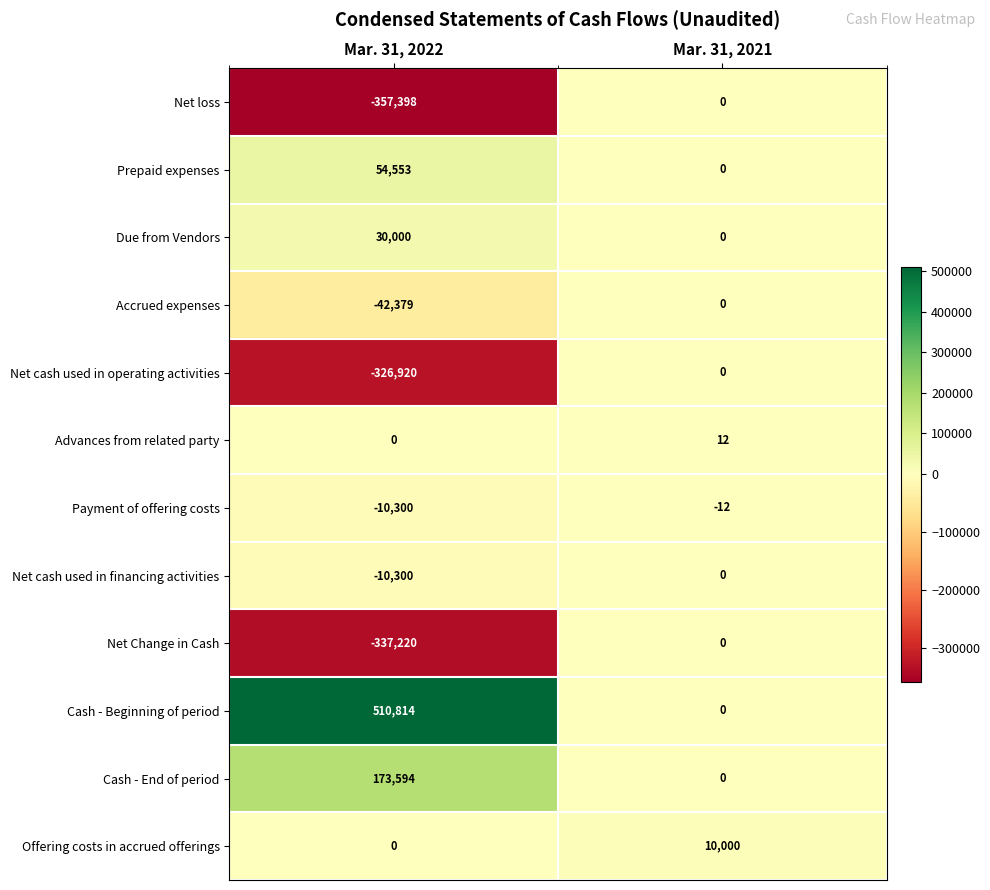

Reading left to right, list all the values displayed in this chart.

Net loss: -357398	0
Prepaid expenses: 54553	0
Due from Vendors: 30000	0
Accrued expenses: -42379	0
Net cash used in operating activities: -326920	0
Advances from related party: 0	12
Payment of offering costs: -10300	-12
Net cash used in financing activities: -10300	0
Net Change in Cash: -337220	0
Cash - Beginning of period: 510814	0
Cash - End of period: 173594	0
Offering costs in accrued offerings: 0	10000